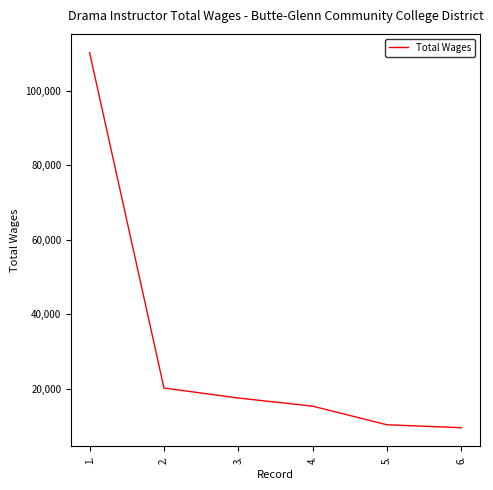

The chart shows a value of 20253 at 2.. True or false?

True